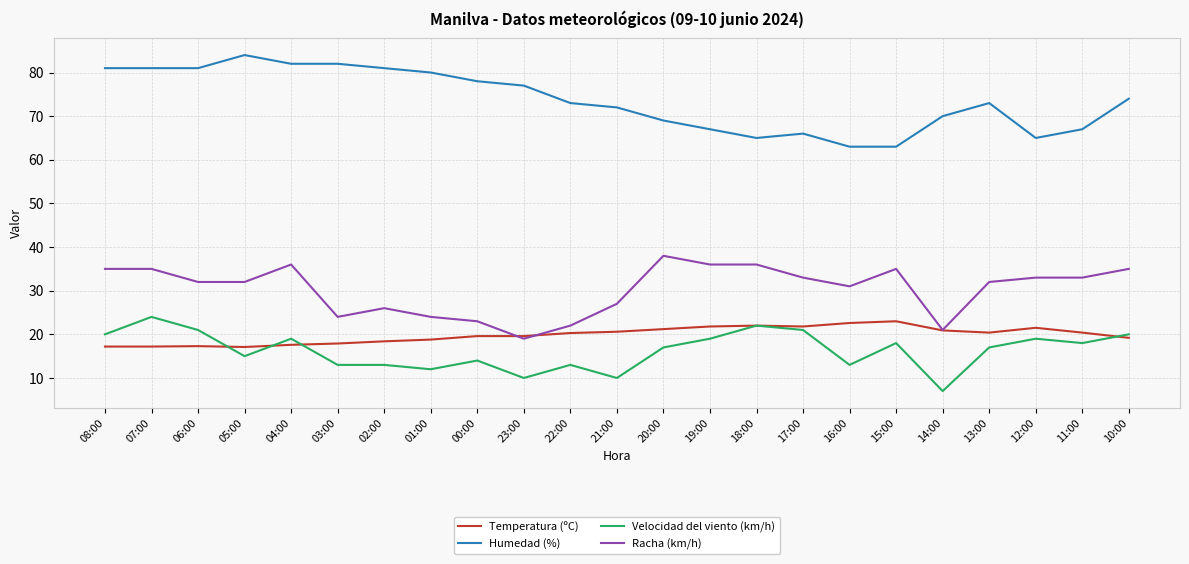

True or false: Racha (km/h) and Velocidad del viento (km/h) cross at least once.

False